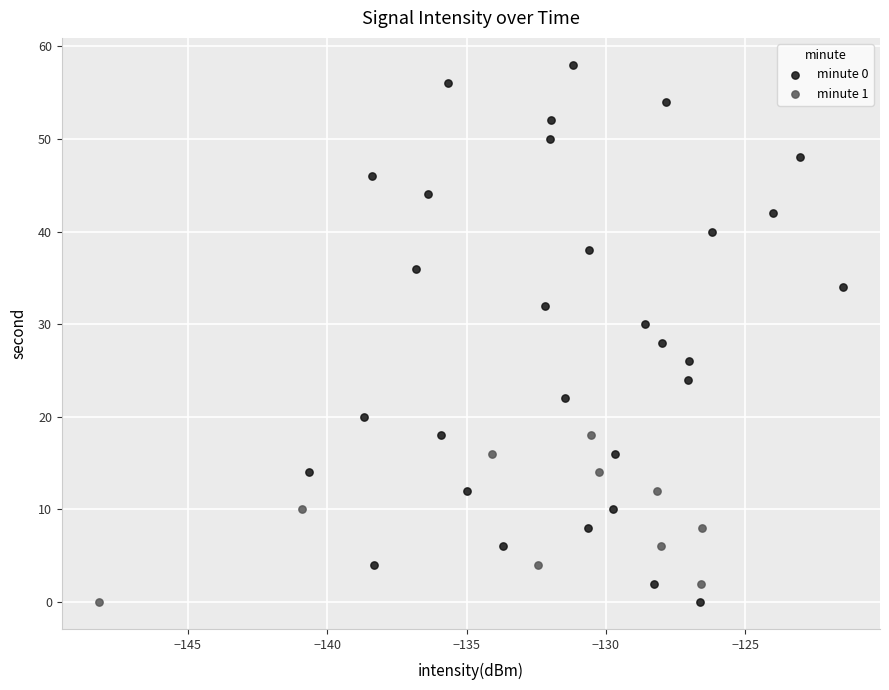

Which series has the widest spread of Y values?

minute 0